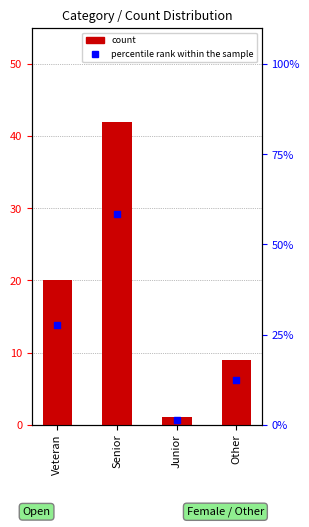

What is the total value across all series at Veteran?

47.8